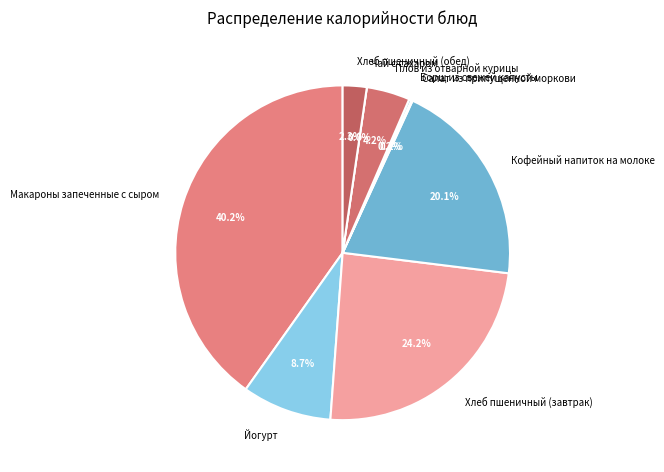

To the nearest percent, what percentage of the pie is Хлеб пшеничный (завтрак)?

24%